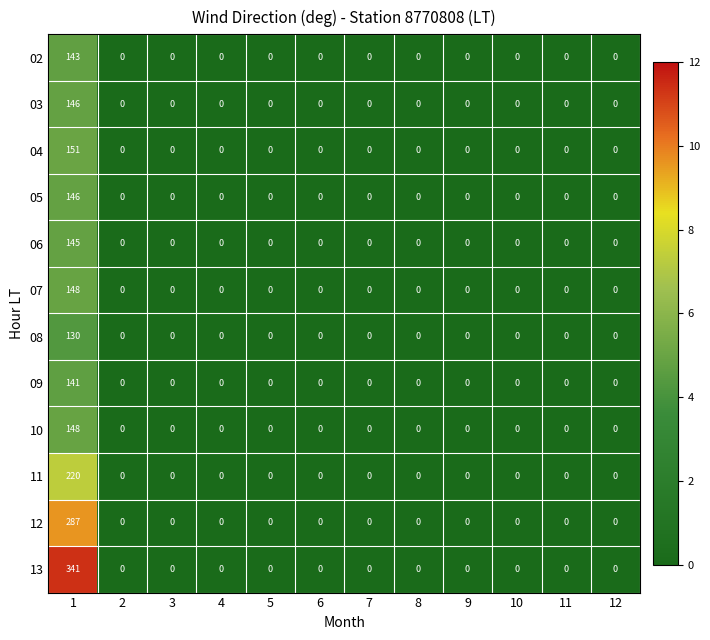

True or false: 03 has a value of 0 at 11.

True